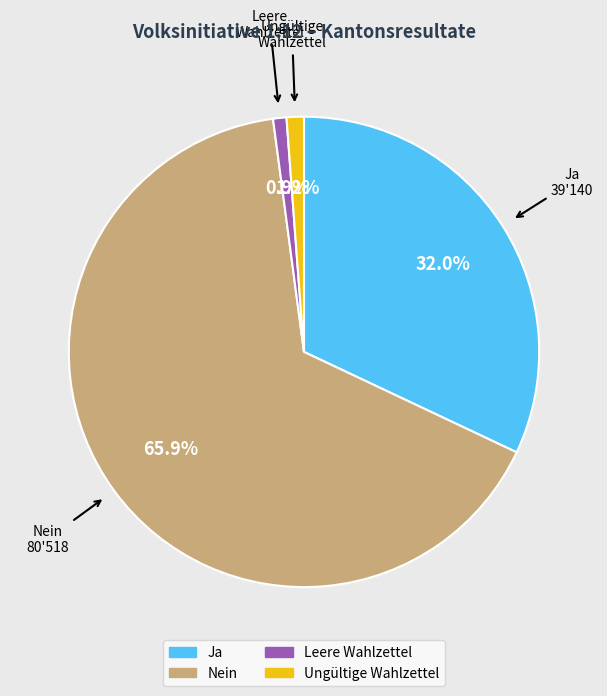

Between Ja and Ungültige Wahlzettel, which is larger?

Ja